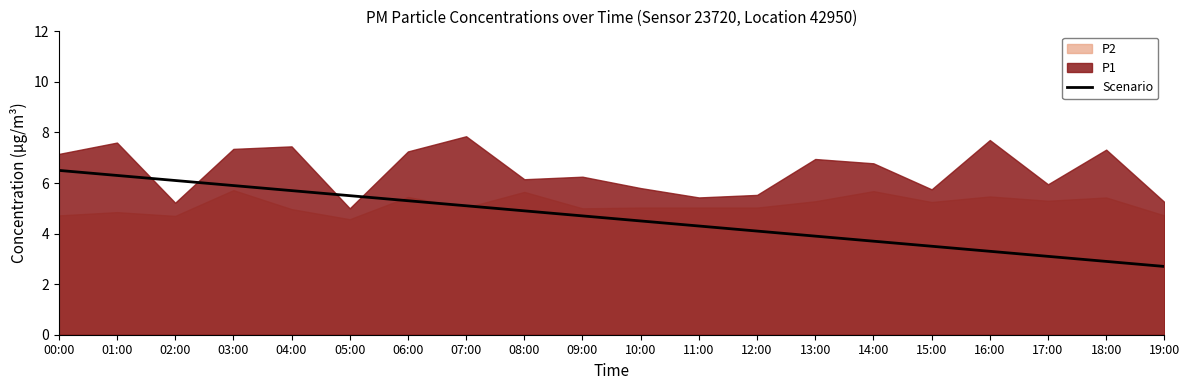

What is the difference between the maximum and minimum values?

3.8